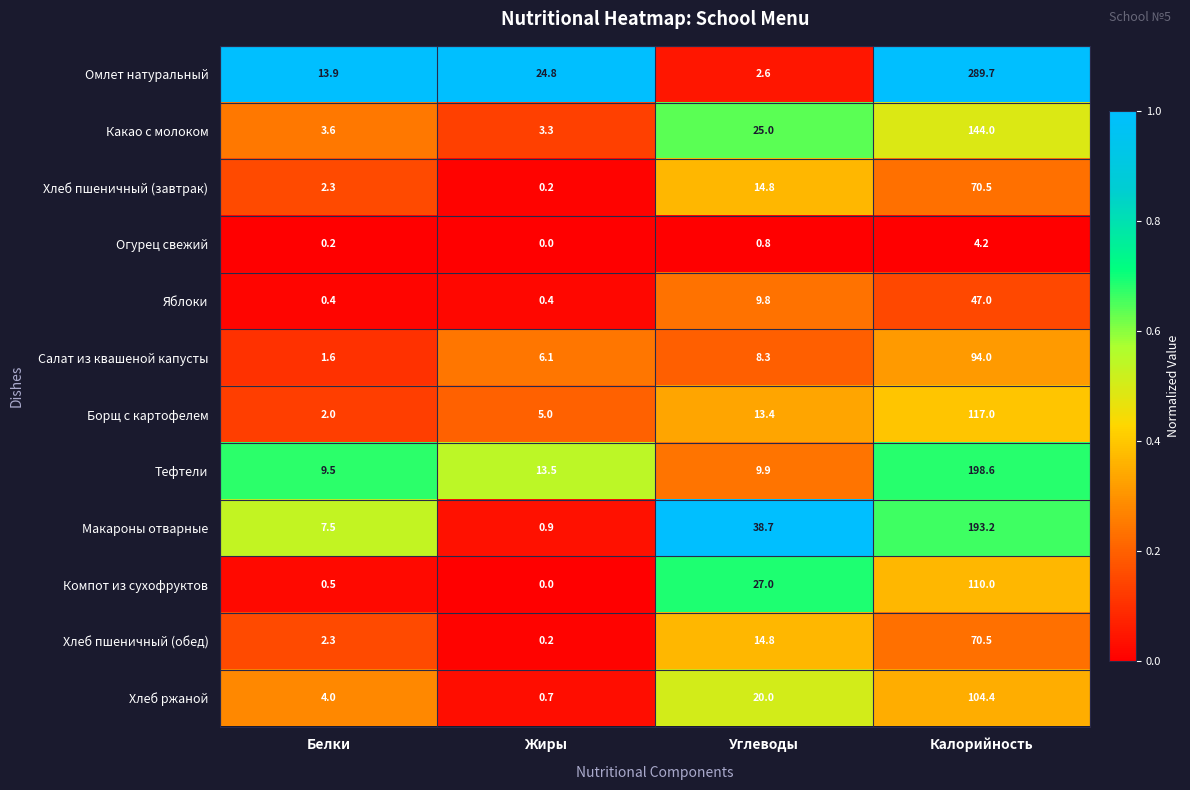

Which series changed the most between Белки and Жиры?

Омлет натуральный